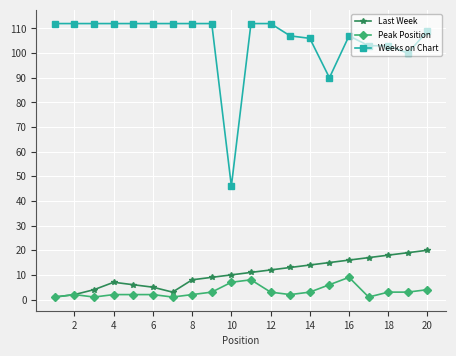

How many values in the Peak Position series are below 3?

10